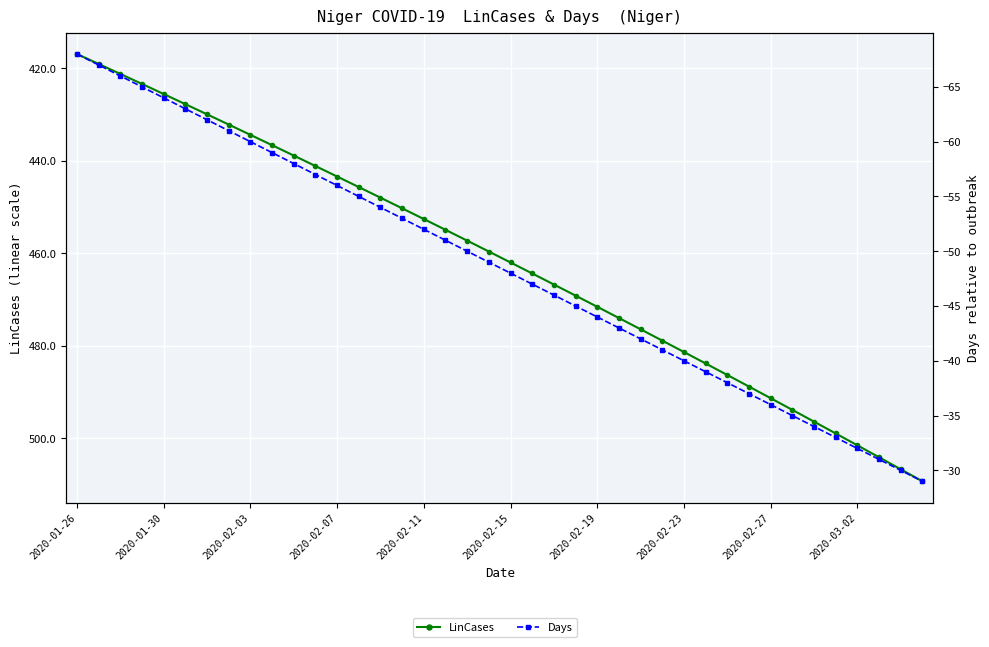

Does the chart display data point markers on the line(s)?

Yes